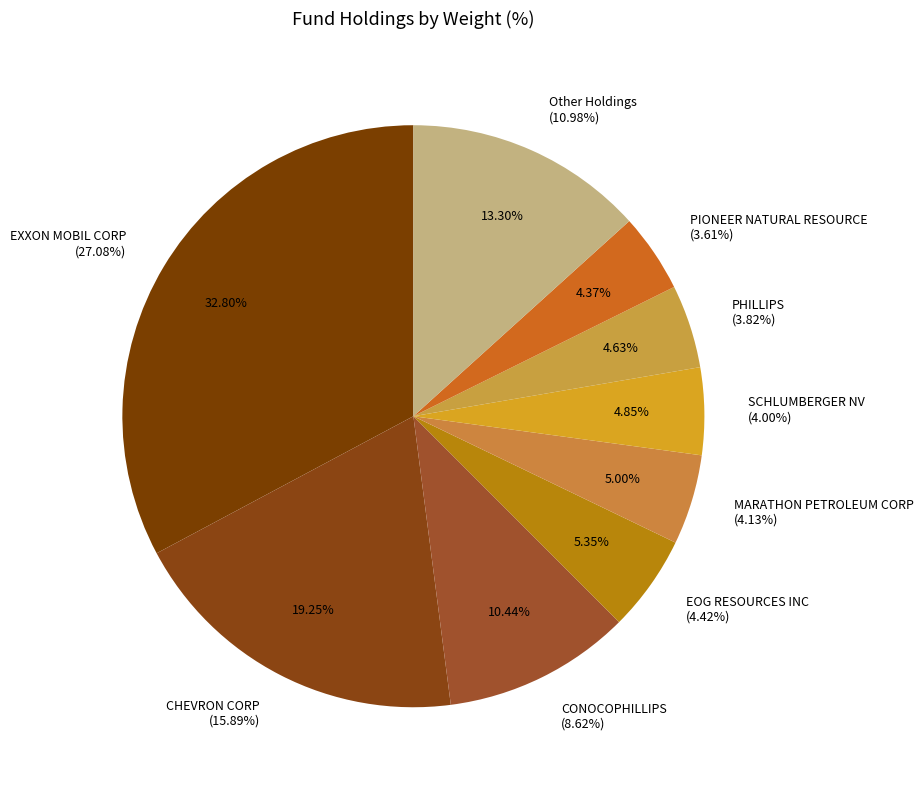

Which has a higher value, PHILLIPS or PIONEER NATURAL RESOURCE?

PHILLIPS